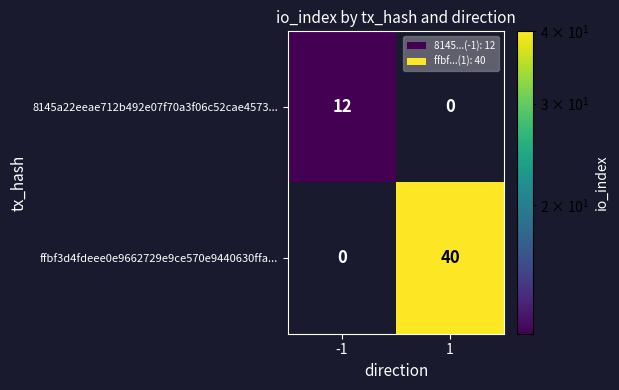

True or false: ffbf3d4fdeee0e9662729e9ce570e9440630ffa... has a value of 40 at 1.

True